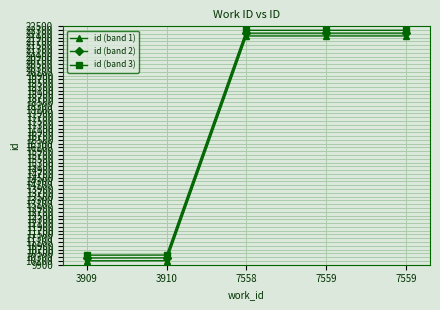

Reading left to right, what are all the values shown in this chart?

id (band 1): 3909=10106	3910=10111	7558=21990	7559=21991	7559=21992
id (band 2): 3909=10256	3910=10261	7558=22140	7559=22141	7559=22142
id (band 3): 3909=10406	3910=10411	7558=22290	7559=22291	7559=22292